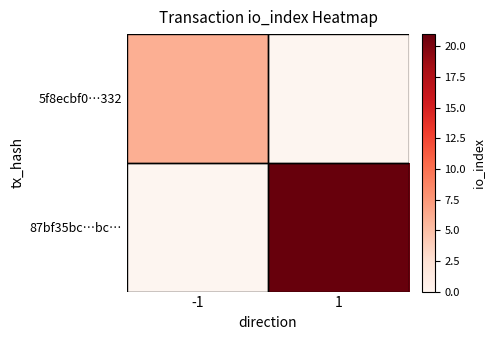

Rank the categories by 5f8ecbf0…332 value from highest to lowest.

-1, 1